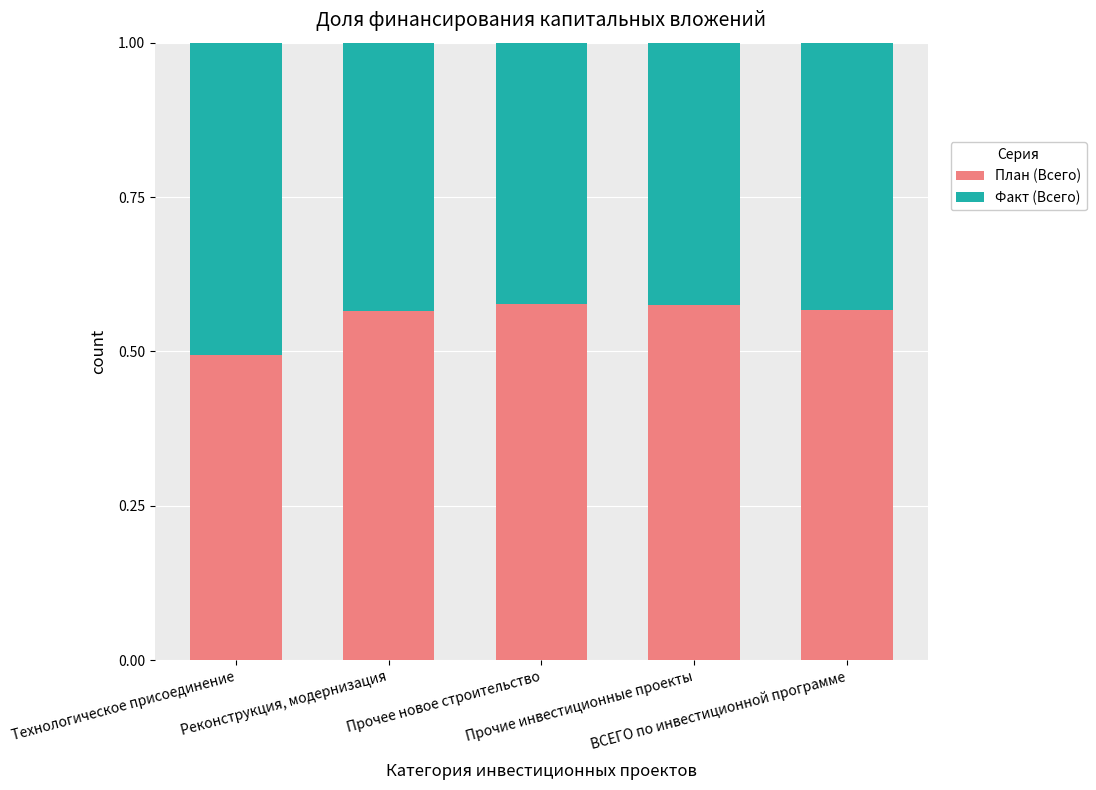

How many План (Всего) values are between 0 and 1?

5